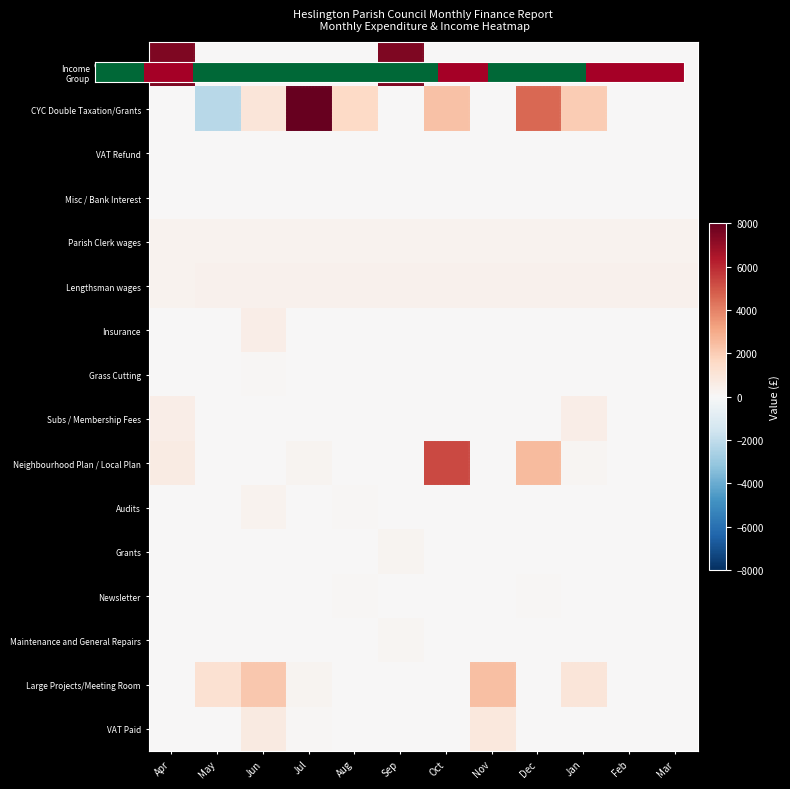

What is the smallest value displayed?

-2214.4